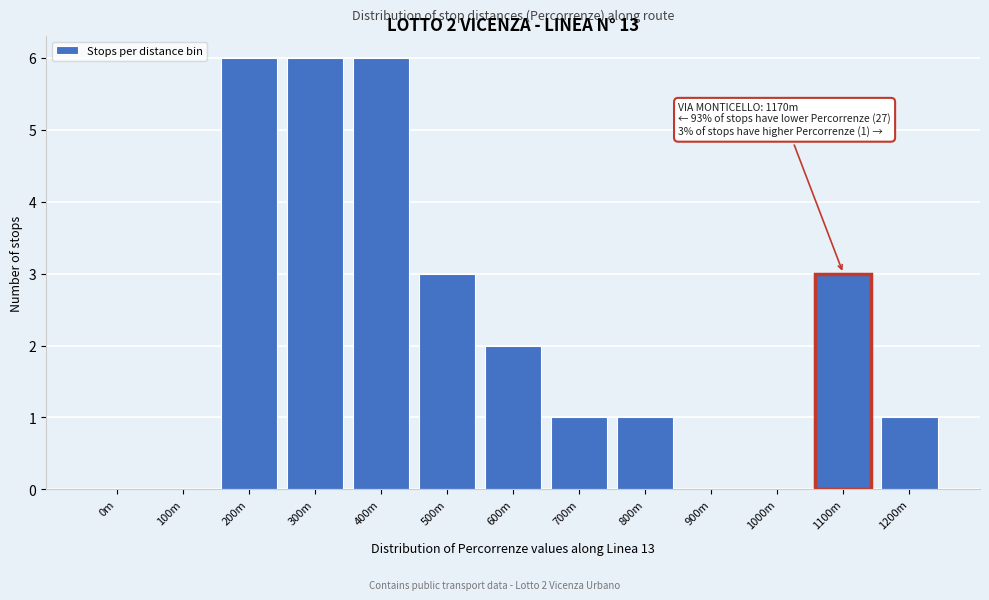

Reading left to right, extract all data points from this chart.

0m=0	100m=0	200m=6	300m=6	400m=6	500m=3	600m=2	700m=1	800m=1	900m=0	1000m=0	1100m=3	1200m=1